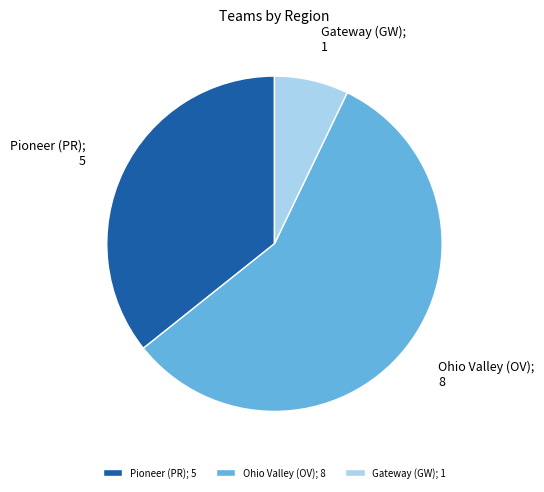

What is the ratio of the value at Ohio Valley (OV) to the value at Pioneer (PR)?

1.6